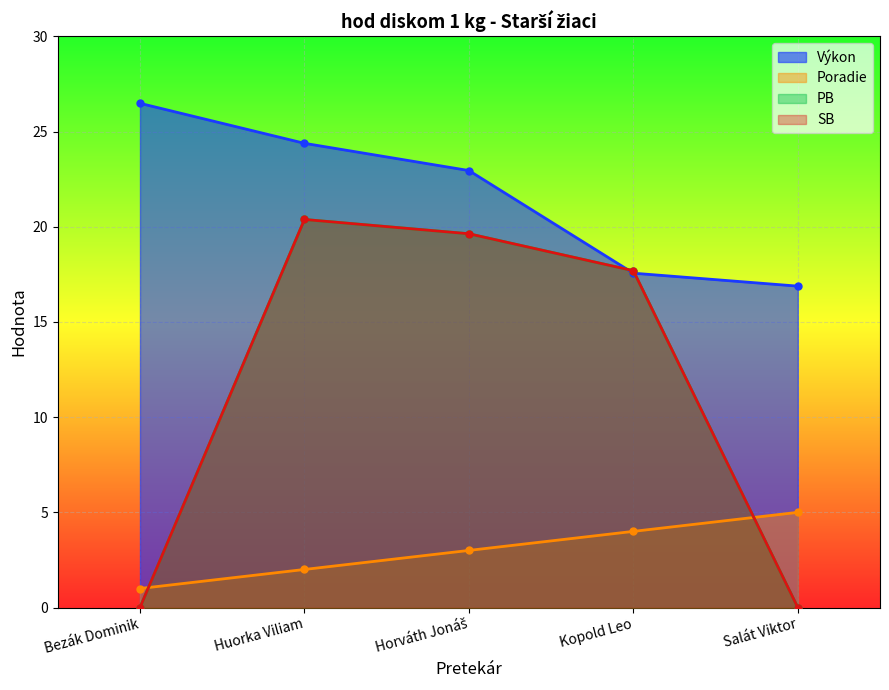

What is the difference between the SB values at Kopold Leo and Huorka Viliam?

2.7